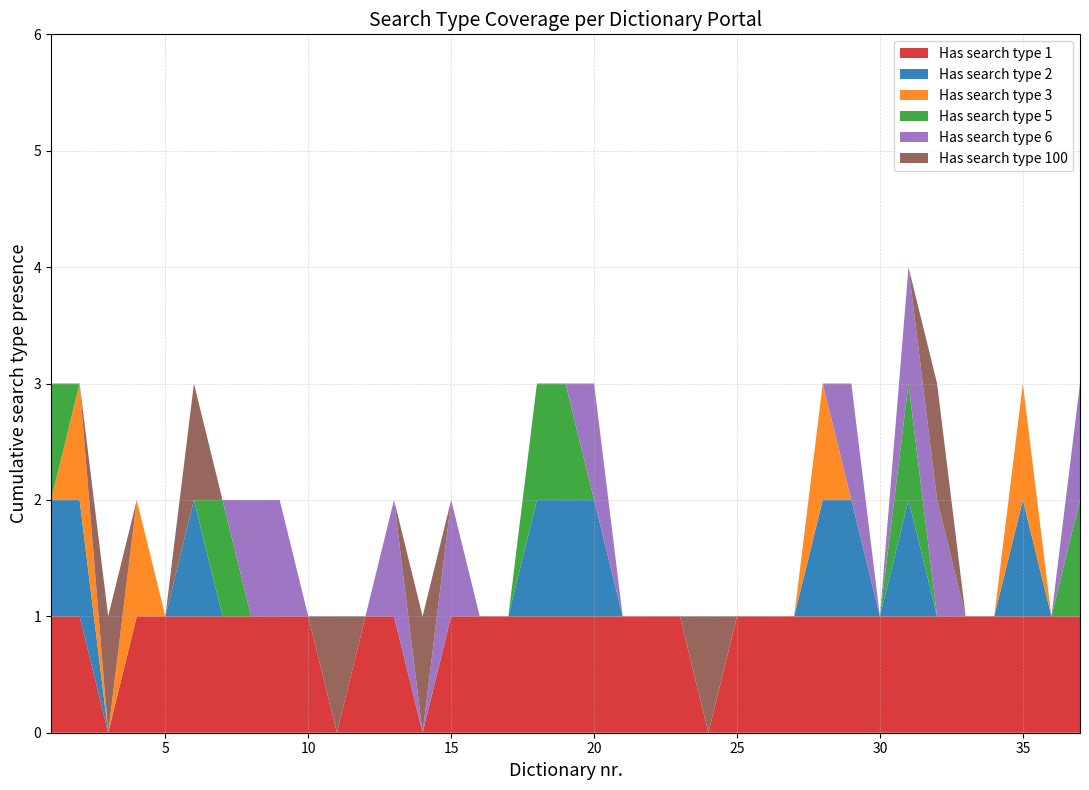

Reading right to left, transcribe all the data shown in this chart.

Has search type 1: 1	1	1	1	1	1	1	1	1	1	1	1	1	0	1	1	1	1	1	1	1	1	1	0	1	1	0	1	1	1	1	1	1	1	0	1	1
Has search type 2: 0	0	1	0	0	0	1	0	1	1	0	0	0	0	0	0	0	1	1	1	0	0	0	0	0	0	0	0	0	0	0	1	0	0	0	1	1
Has search type 3: 0	0	1	0	0	0	0	0	0	1	0	0	0	0	0	0	0	0	0	0	0	0	0	0	0	0	0	0	0	0	0	0	0	1	0	1	0
Has search type 5: 1	0	0	0	0	0	1	0	0	0	0	0	0	0	0	0	0	0	1	1	0	0	0	0	0	0	0	0	0	0	1	0	0	0	0	0	1
Has search type 6: 1	0	0	0	0	1	1	0	1	0	0	0	0	0	0	0	0	1	0	0	0	0	1	0	1	0	0	0	1	1	0	0	0	0	0	0	0
Has search type 100: 0	0	0	0	0	1	0	0	0	0	0	0	0	1	0	0	0	0	0	0	0	0	0	1	0	0	1	0	0	0	0	1	0	0	1	0	0